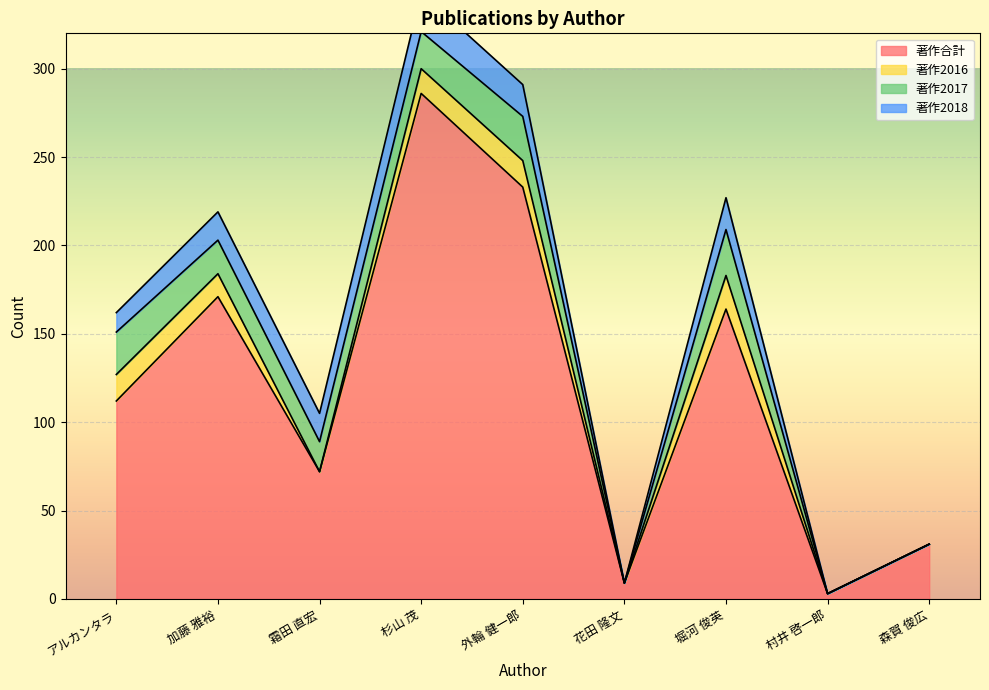

What are all the series names shown in the legend?

著作合計, 著作2016, 著作2017, 著作2018